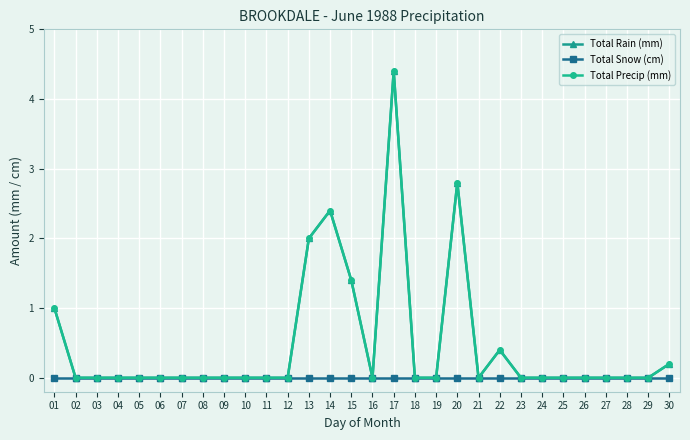

Which series has the largest range (max minus min)?

Total Rain (mm)